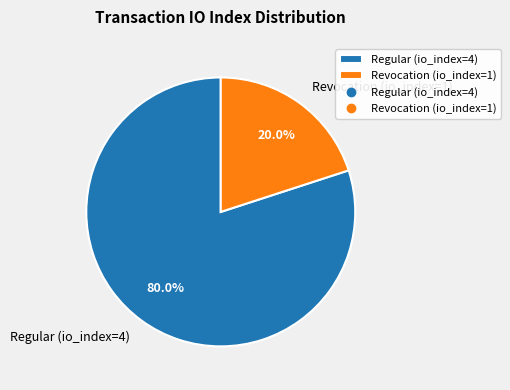

The Revocation (io_index=1) slice represents 30% of the pie. True or false?

False